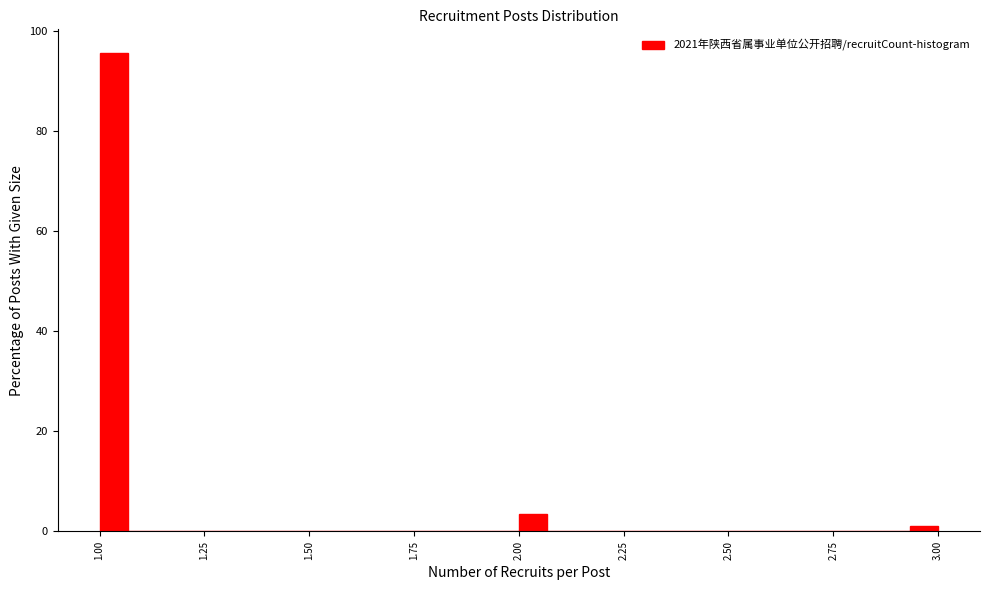

Read against the x-axis, roughly where is the centre of the tallest bar?

1.05